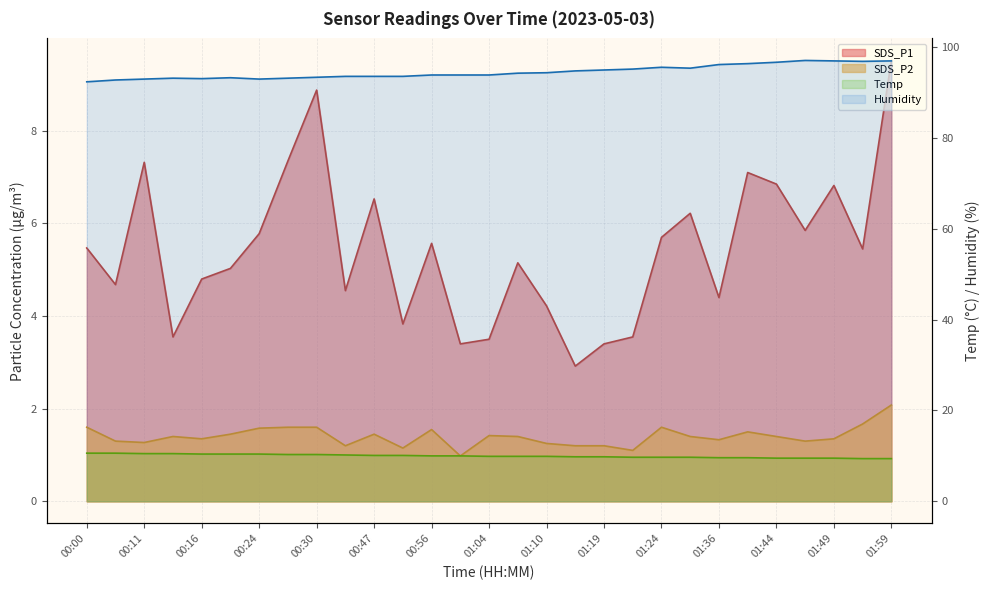

List the series in order of their peak value, lowest first.

SDS_P2, SDS_P1, Temp, Humidity